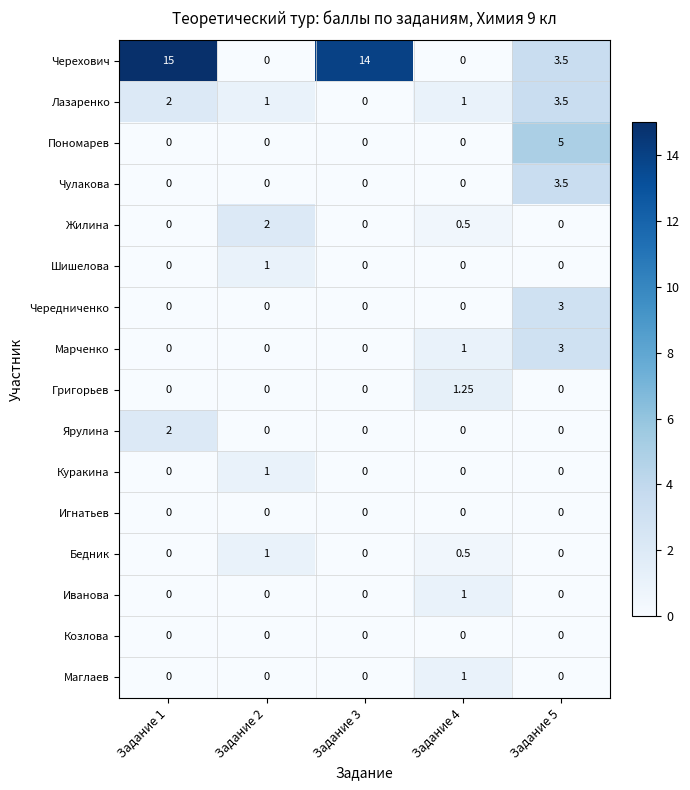

Between Задание 1 and Задание 4, which series saw the biggest shift?

Черехович